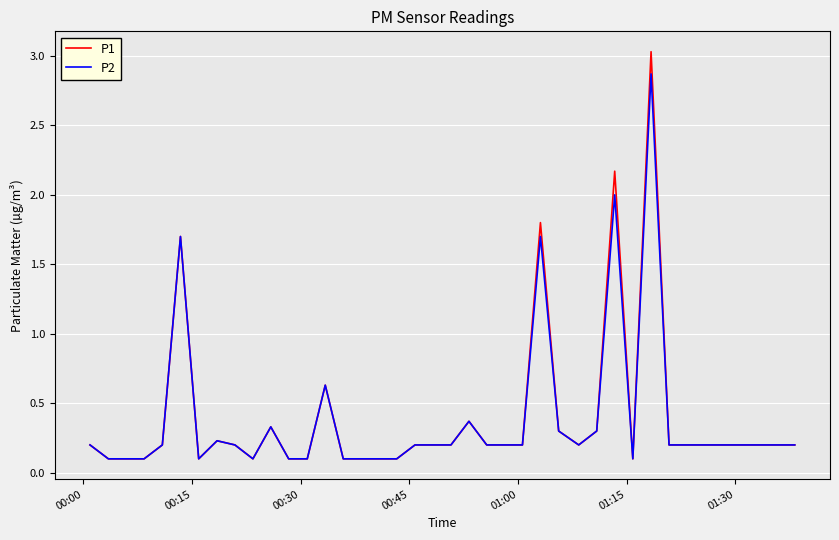

Which series has the largest range (max minus min)?

P1